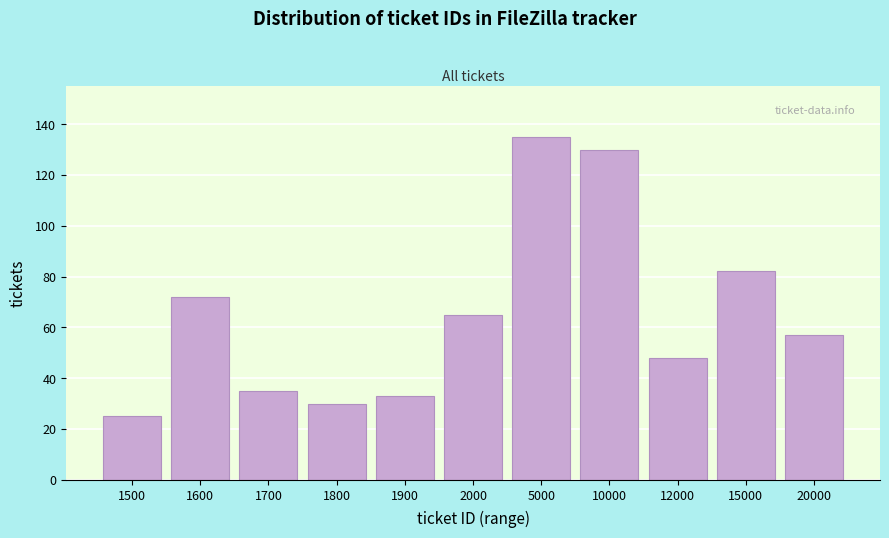

Reading right to left, list all the values displayed in this chart.

20000=57	15000=82	12000=48	10000=130	5000=135	2000=65	1900=33	1800=30	1700=35	1600=72	1500=25